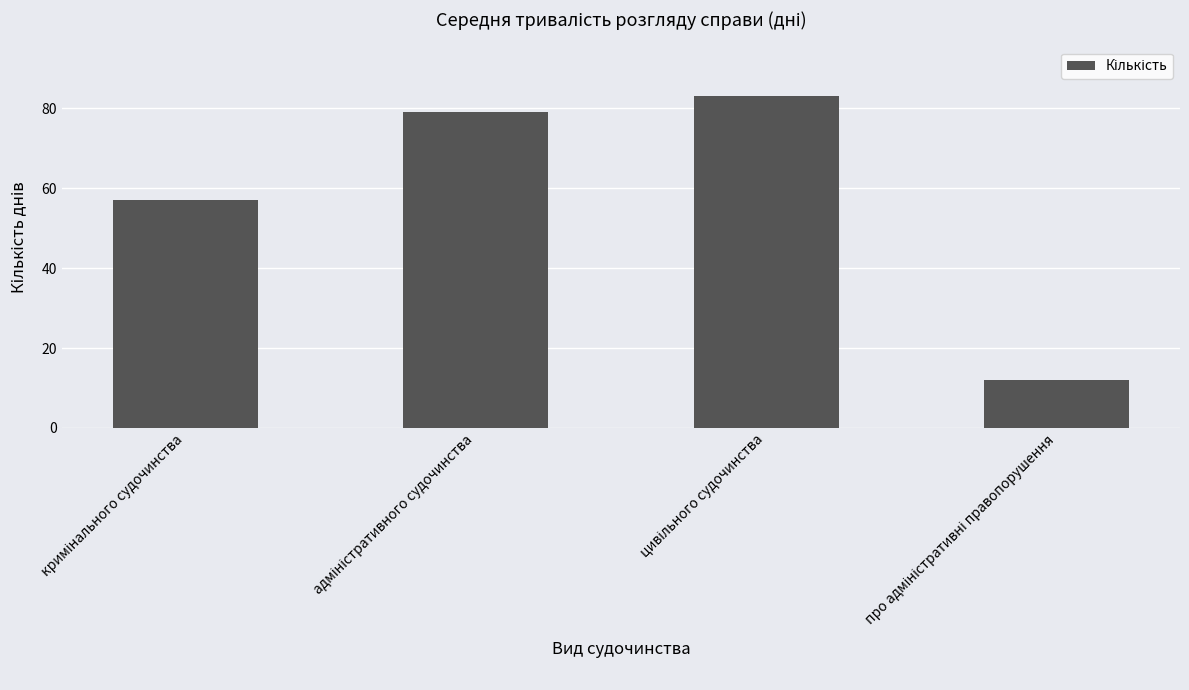

Does the chart contain stacked bars?

No